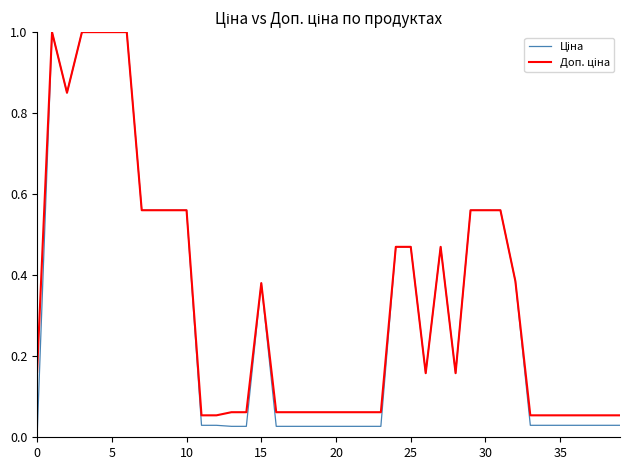

How many categories are shown in the chart?

40